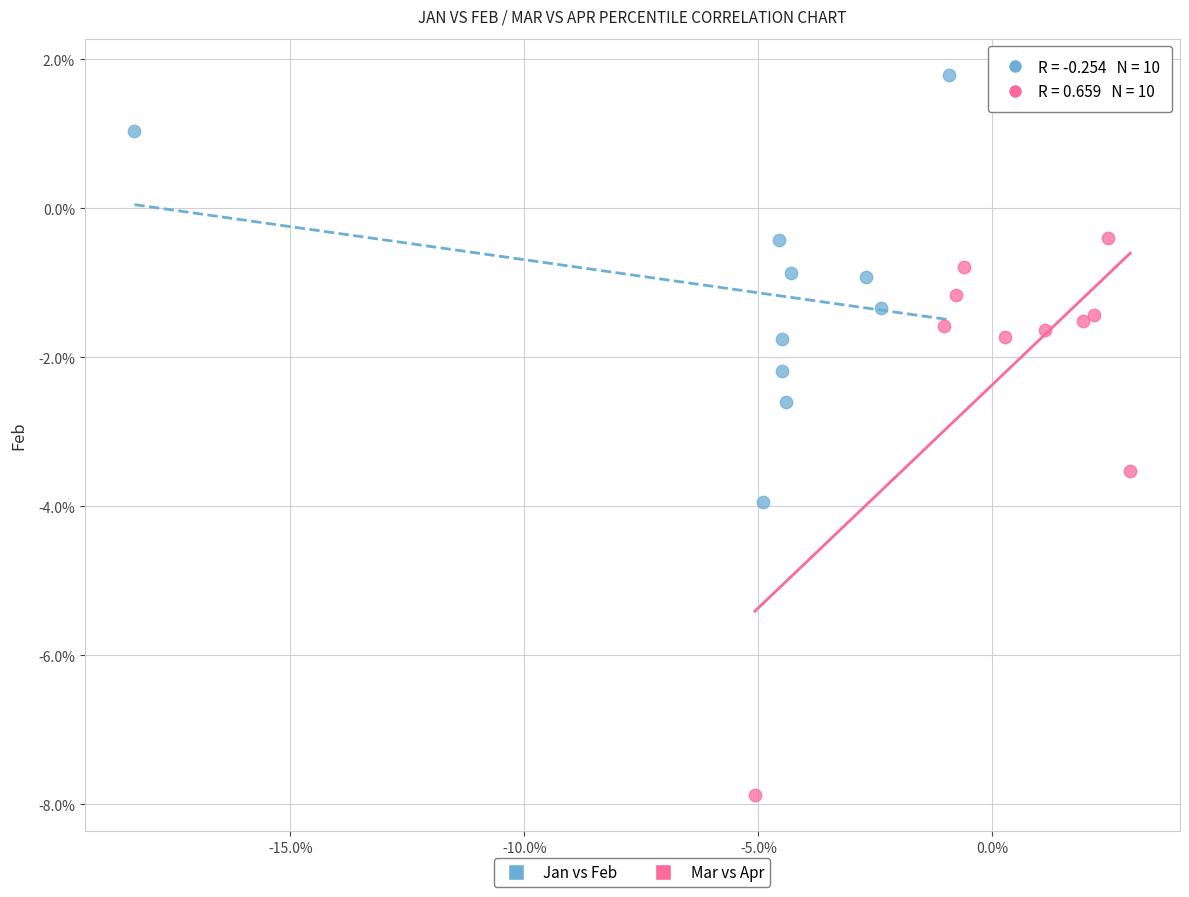

What are all the series names shown in the legend?

Jan vs Feb, Mar vs Apr